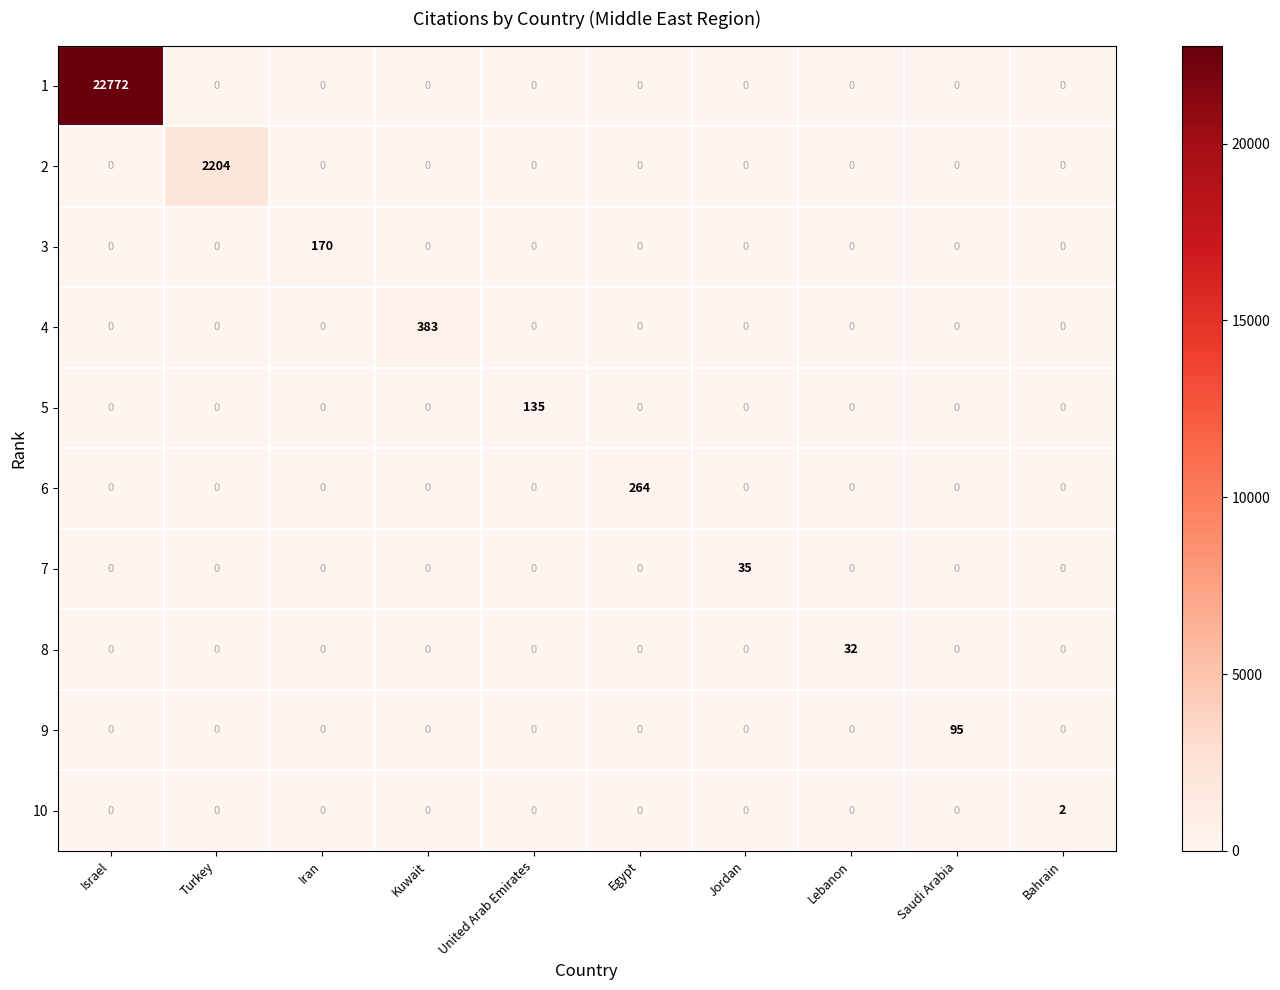

At which category is the sum across all series the highest?

Israel